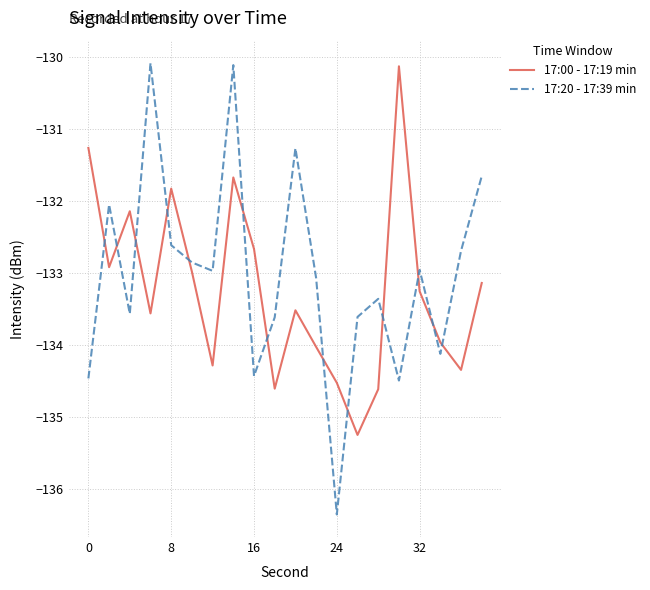

At how many categories does at least one series exceed -133?

14